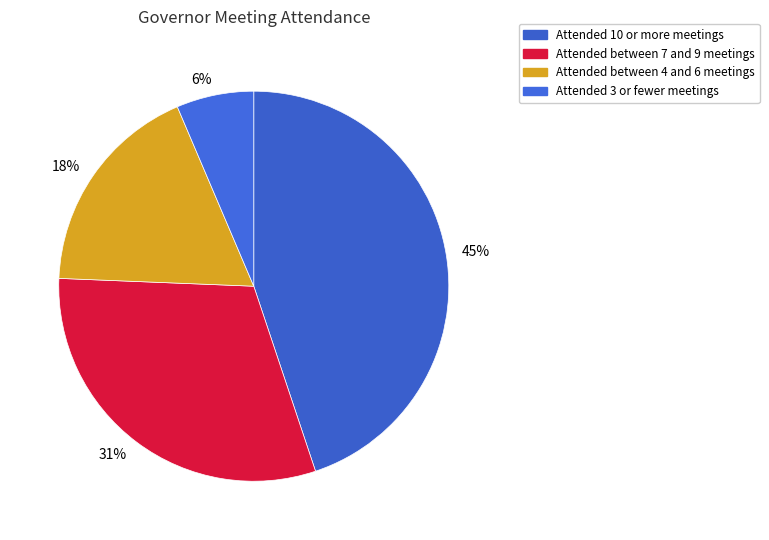

Is there any slice that represents more than half of the pie?

No